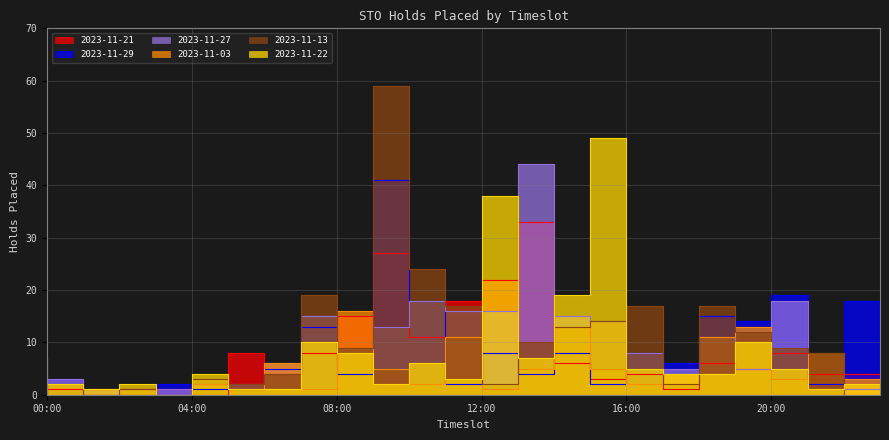

Which series ends up on top after the final intersection of 2023-11-13 and 2023-11-03?

2023-11-13